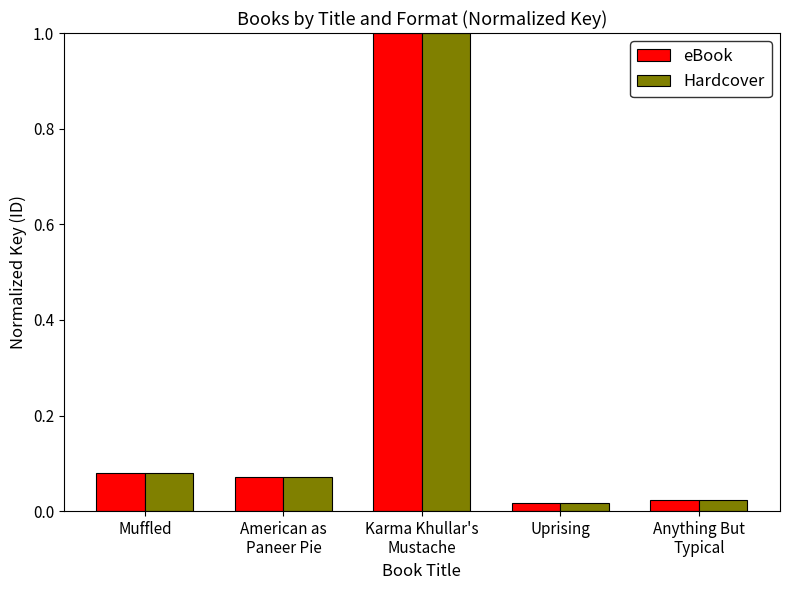

How many data points does each series have?

5